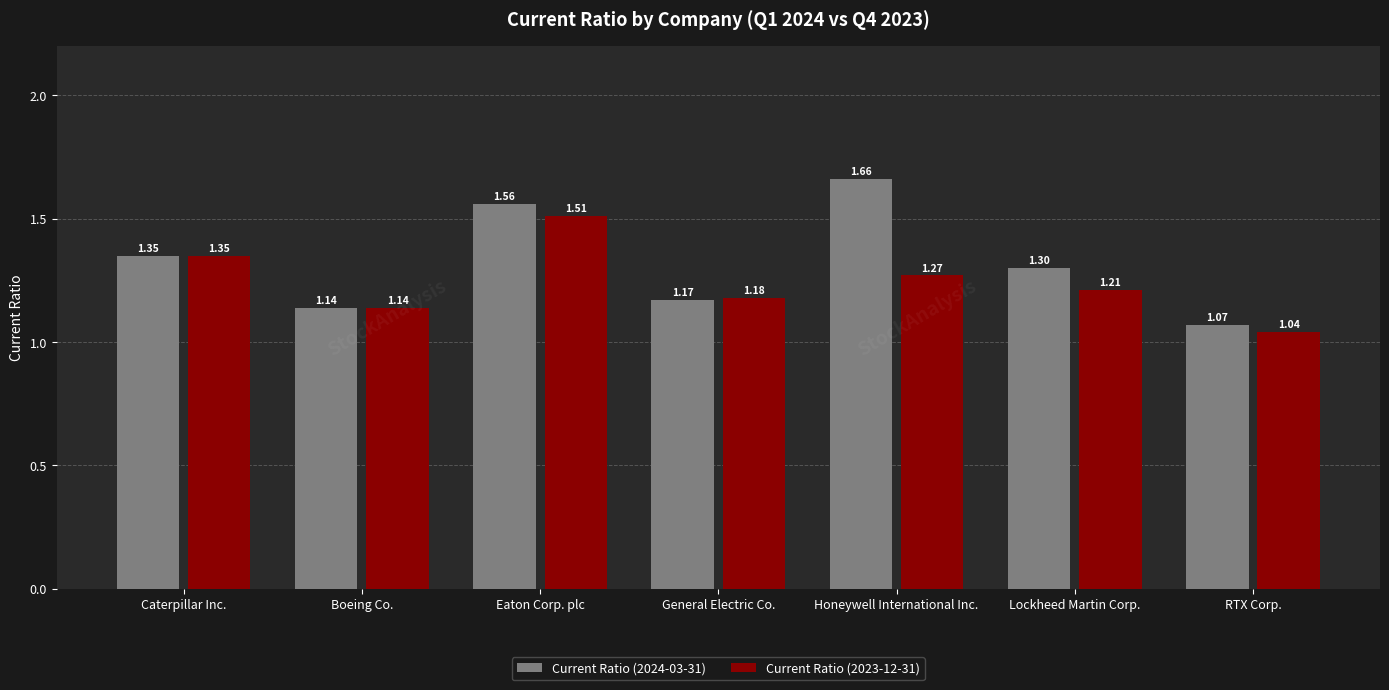

What is the sum of all Current Ratio (2023-12-31) values?

8.7